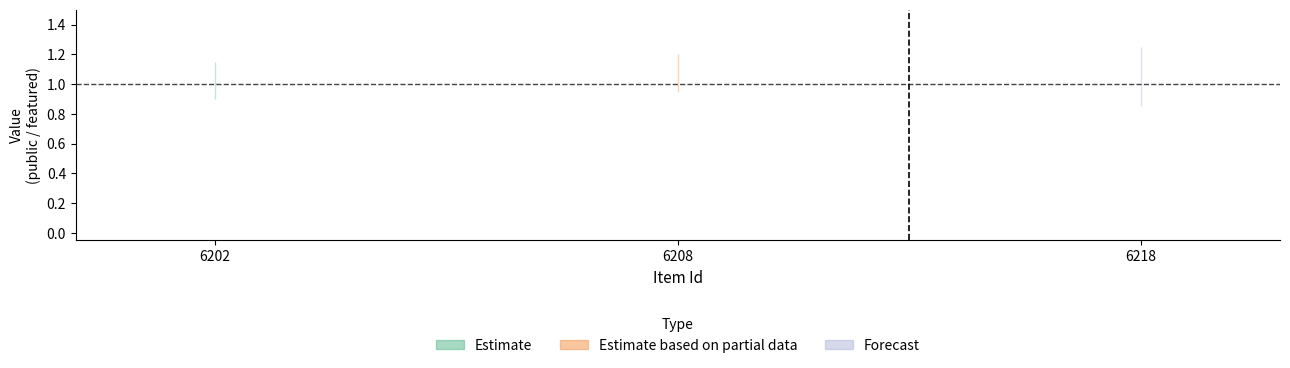

What is the sum of the public values at 6208 and 6218?

2